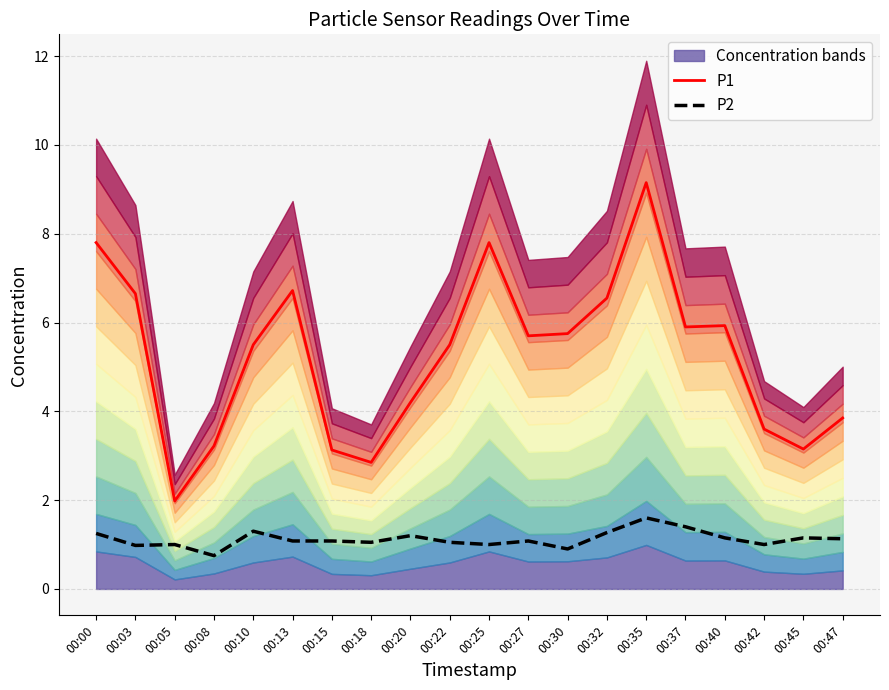

What value does the P1 series have at 00:27?

5.7